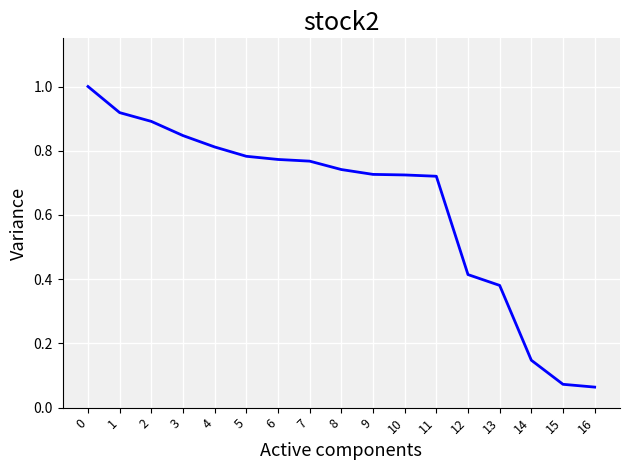

Which has a higher value, 3 or 4?

3